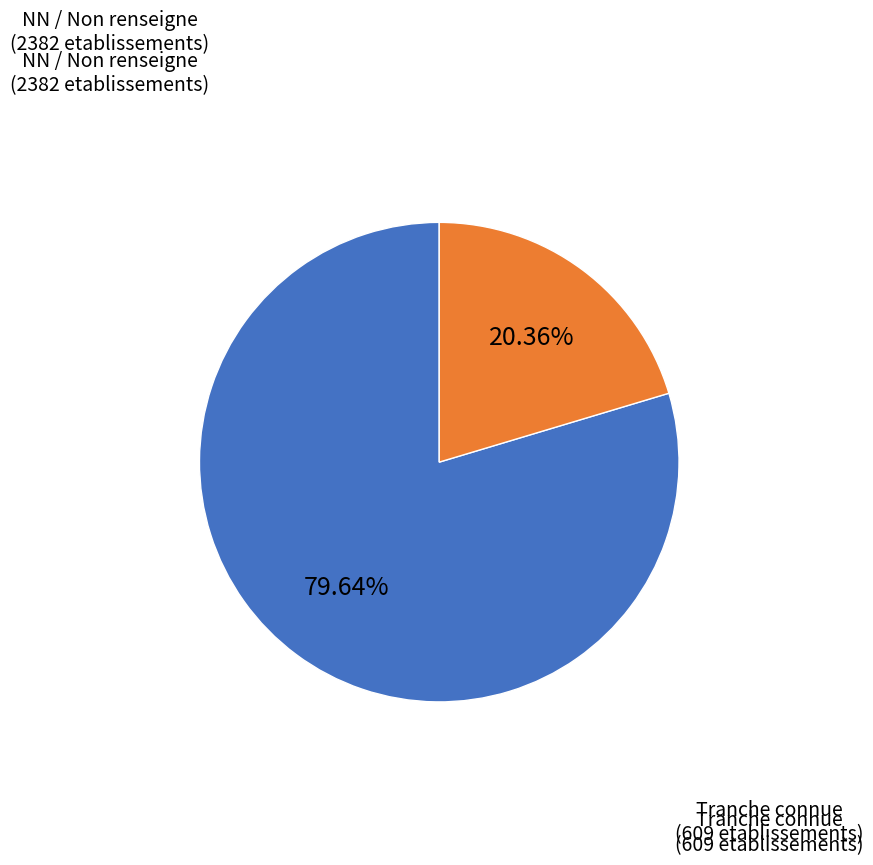

Is there any slice that represents more than half of the pie?

Yes